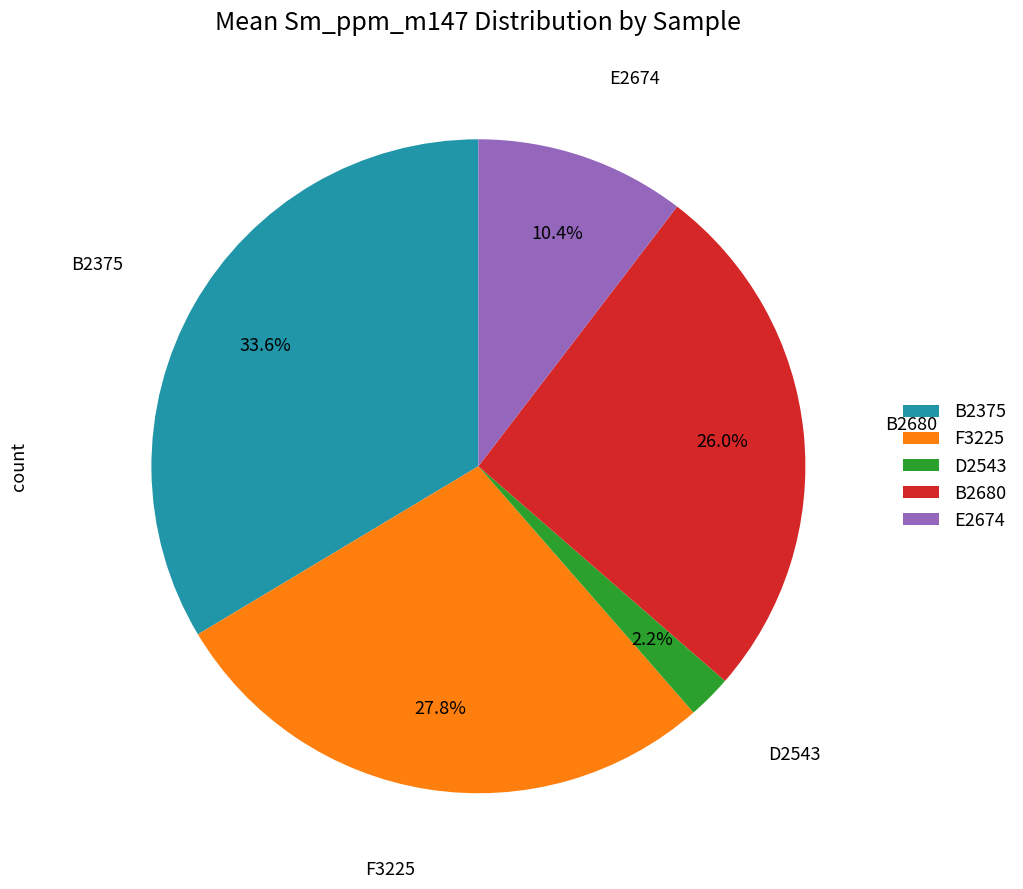

Approximately how many times larger is the value at B2375 compared to B2680?

1.3